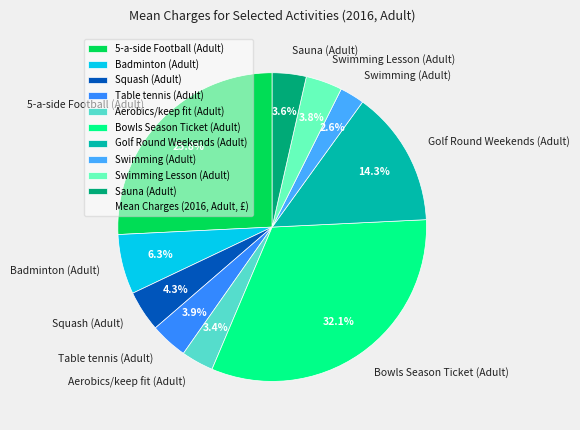

Count the number of slices in the pie.

10